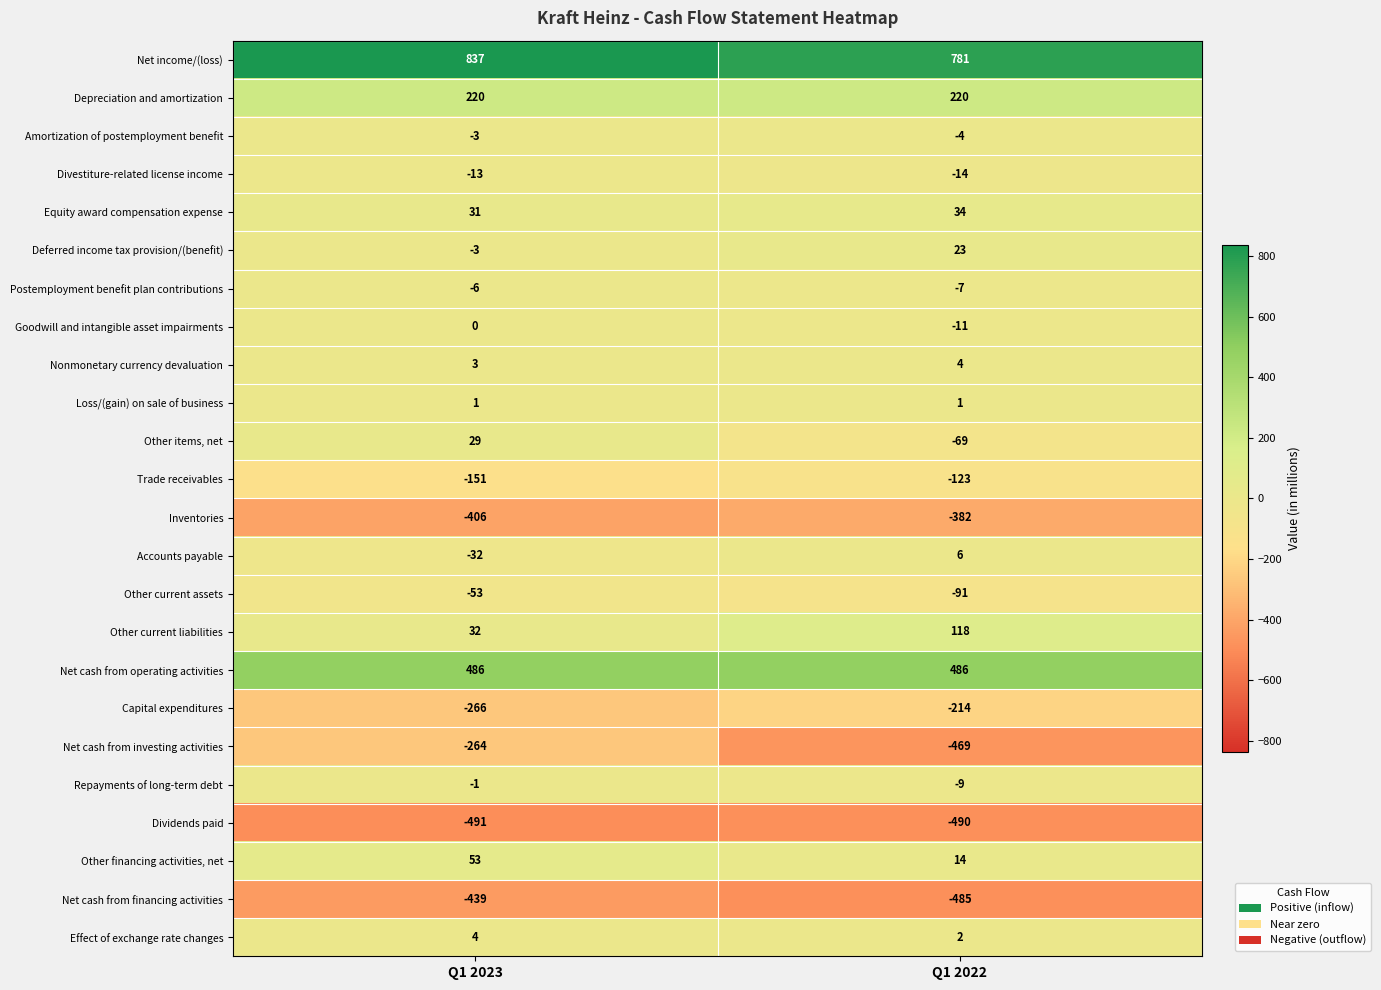

What is the average value of the Accounts payable series?

-13